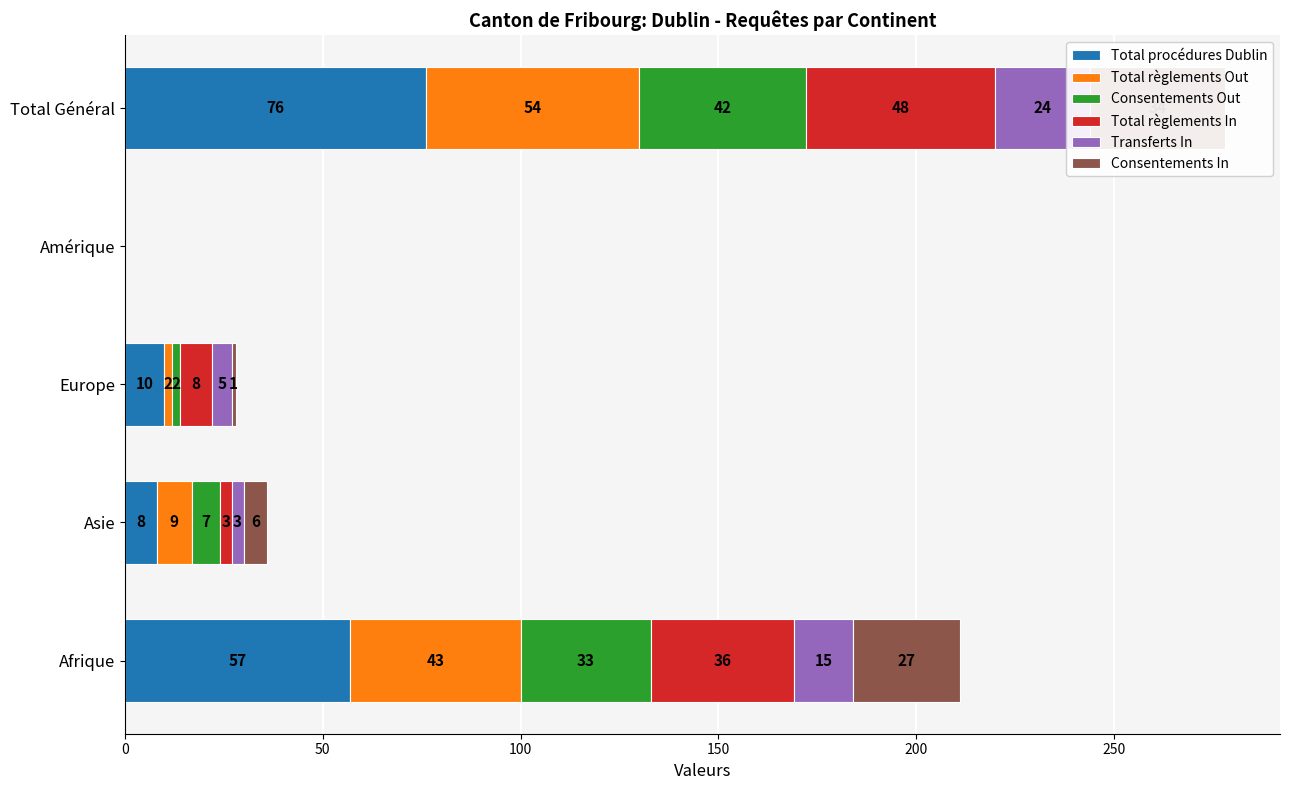

What is the difference between the second highest and minimum values in the Transferts In series?

15